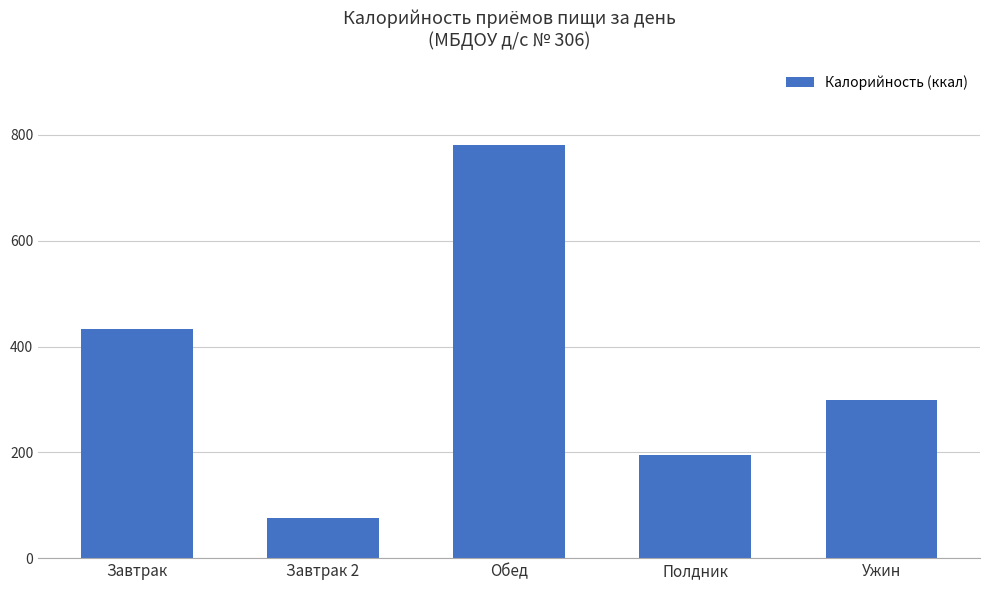

Reading left to right, extract all data points from this chart.

Завтрак=434.0	Завтрак 2=76.0	Обед=780.4	Полдник=195.0	Ужин=299.2